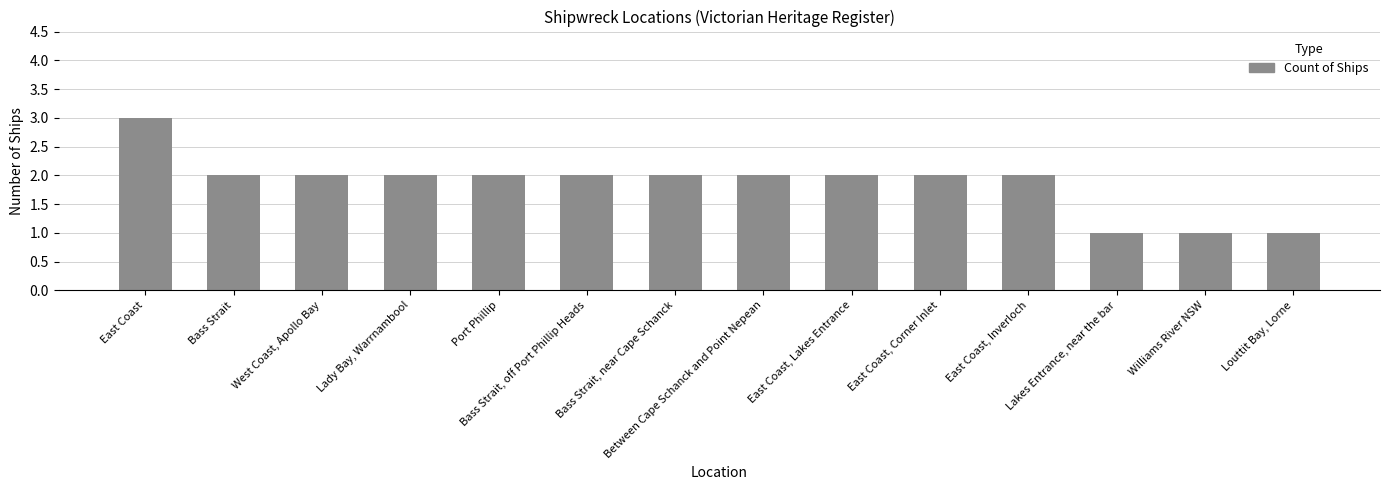

Does the chart contain any negative values?

No